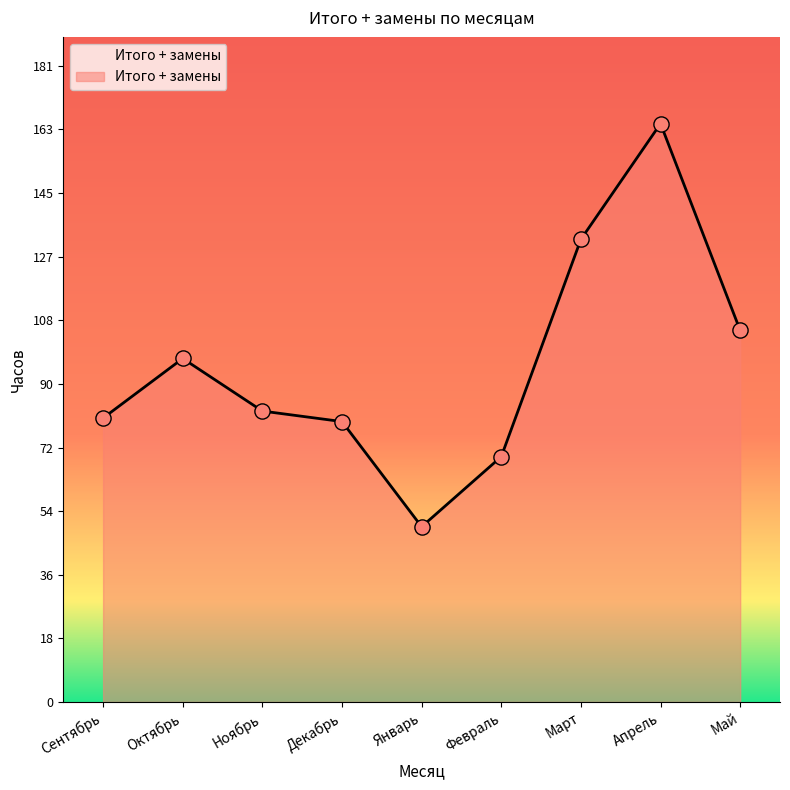

What is the change in value from Сентябрь to Январь?

-31